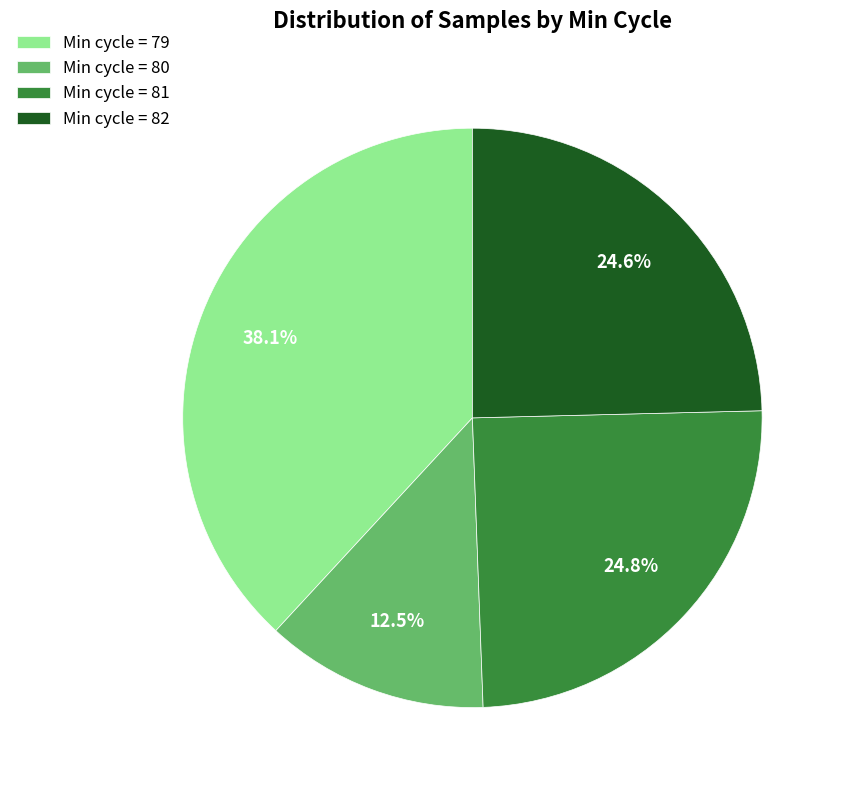

Which category has the smallest portion of the pie?

Min cycle = 80